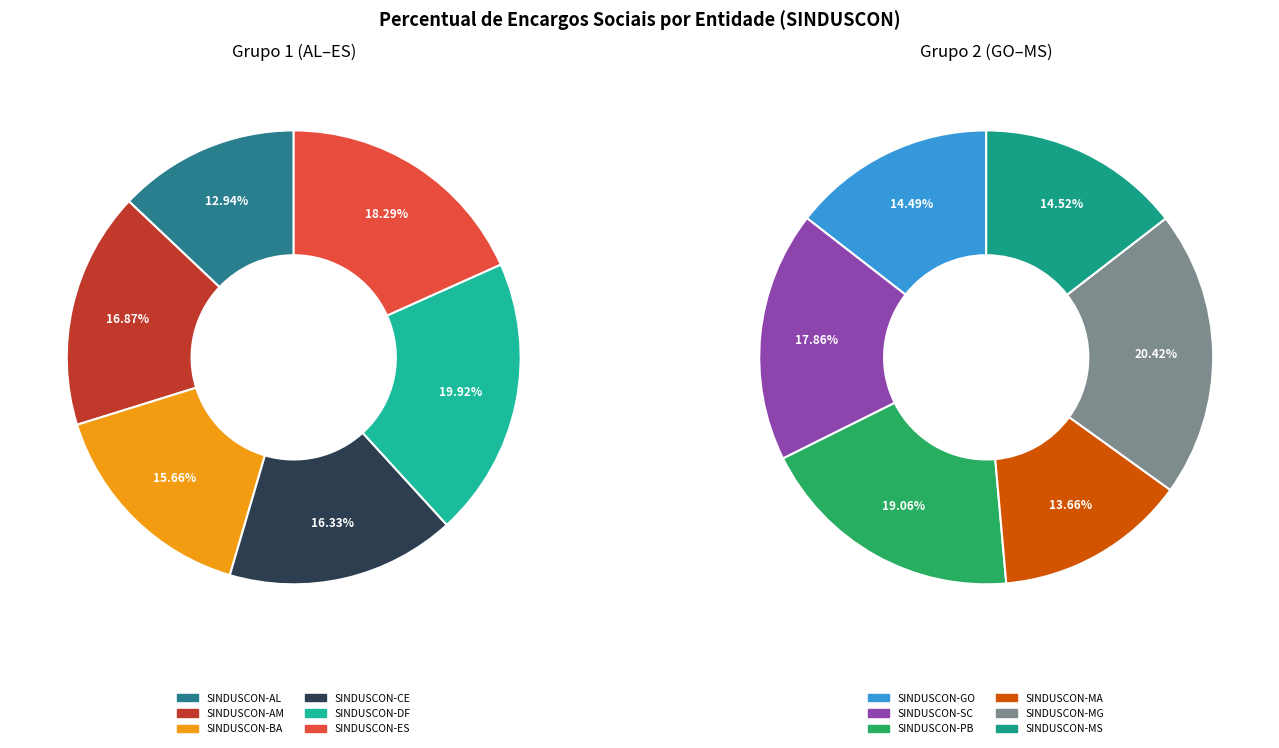

Which category has the smallest portion of the pie?

SINDUSCON-MA